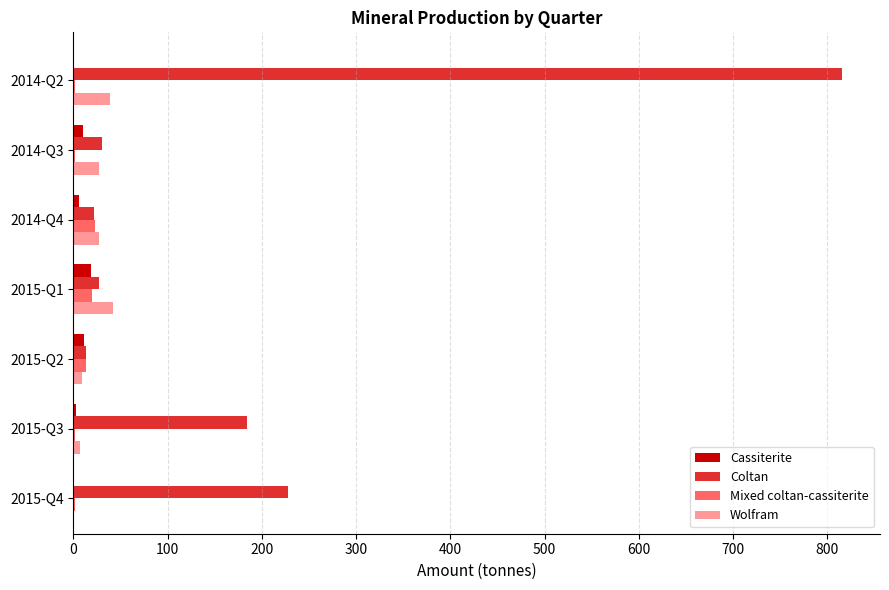

How many bars are there in each group?

4